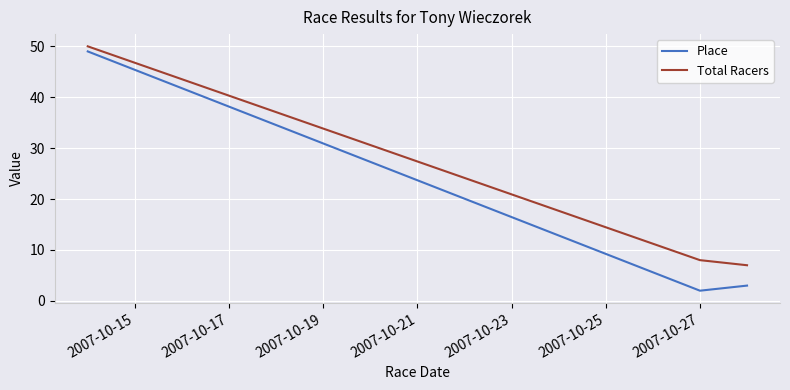

Reading left to right, what are all the values shown in this chart?

Place: 49	2	3
Total Racers: 50	8	7